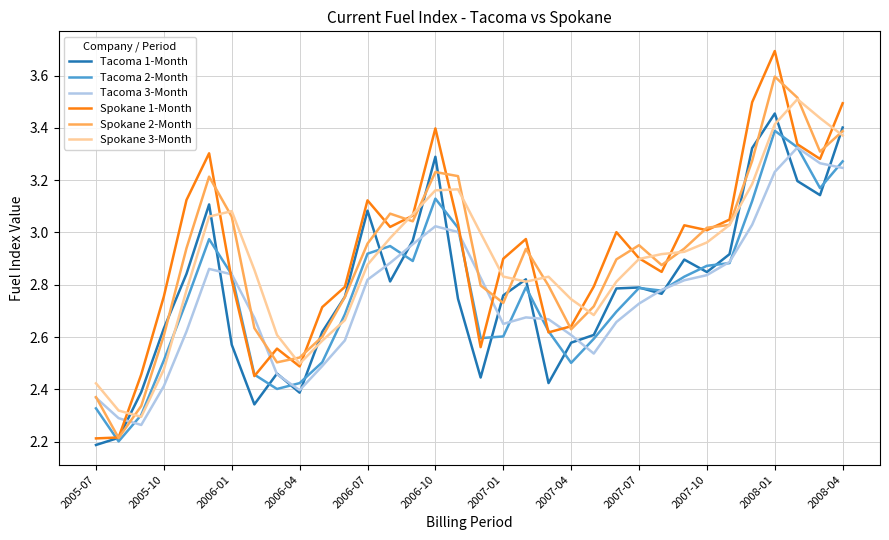

Which series has the widest spread of values?

Spokane 1-Month